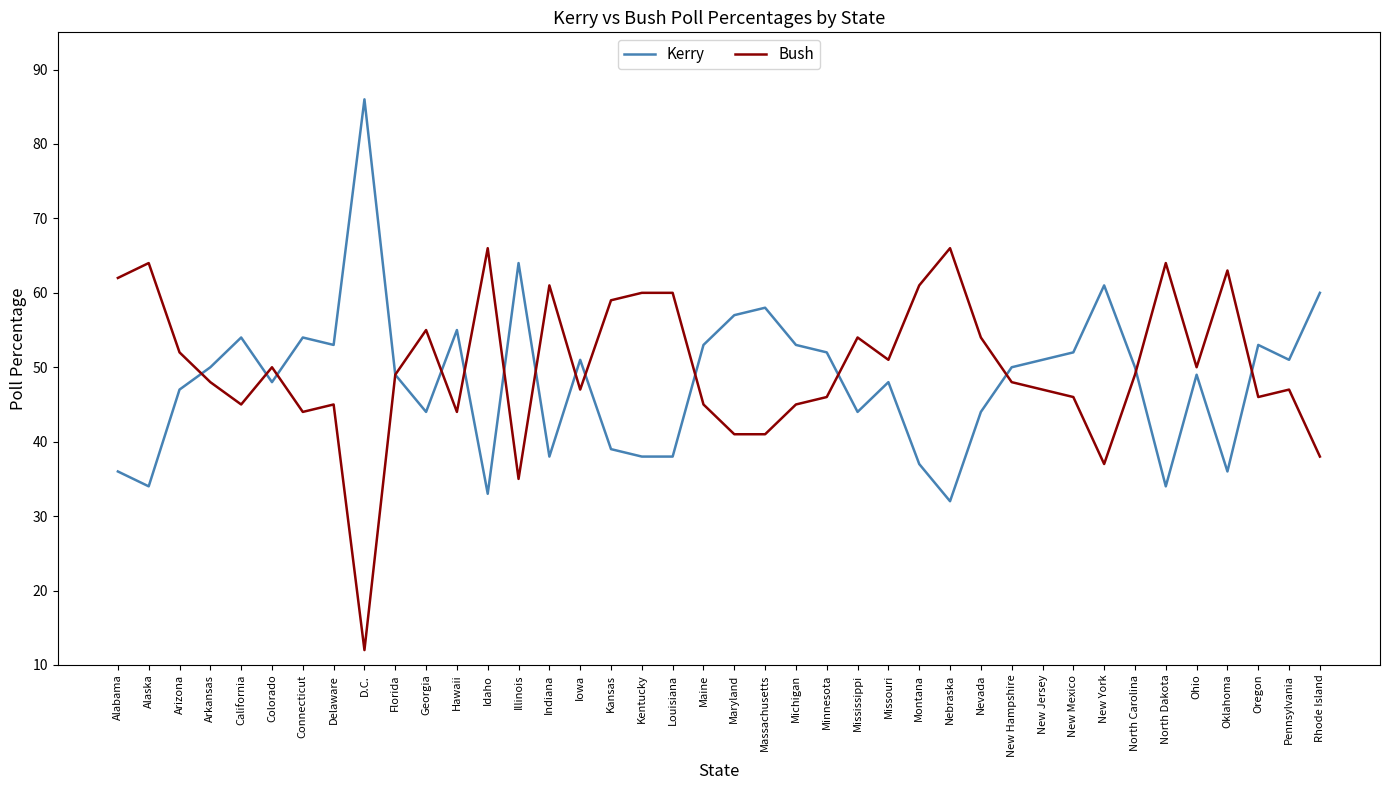

Reading right to left, list all the values displayed in this chart.

Kerry: Rhode Island=60	Pennsylvania=51	Oregon=53	Oklahoma=36	Ohio=49	North Dakota=34	North Carolina=50	New York=61	New Mexico=52	New Jersey=51	New Hampshire=50	Nevada=44	Nebraska=32	Montana=37	Missouri=48	Mississippi=44	Minnesota=52	Michigan=53	Massachusetts=58	Maryland=57	Maine=53	Louisiana=38	Kentucky=38	Kansas=39	Iowa=51	Indiana=38	Illinois=64	Idaho=33	Hawaii=55	Georgia=44	Florida=49	D.C.=86	Delaware=53	Connecticut=54	Colorado=48	California=54	Arkansas=50	Arizona=47	Alaska=34	Alabama=36
Bush: Rhode Island=38	Pennsylvania=47	Oregon=46	Oklahoma=63	Ohio=50	North Dakota=64	North Carolina=49	New York=37	New Mexico=46	New Jersey=47	New Hampshire=48	Nevada=54	Nebraska=66	Montana=61	Missouri=51	Mississippi=54	Minnesota=46	Michigan=45	Massachusetts=41	Maryland=41	Maine=45	Louisiana=60	Kentucky=60	Kansas=59	Iowa=47	Indiana=61	Illinois=35	Idaho=66	Hawaii=44	Georgia=55	Florida=49	D.C.=12	Delaware=45	Connecticut=44	Colorado=50	California=45	Arkansas=48	Arizona=52	Alaska=64	Alabama=62